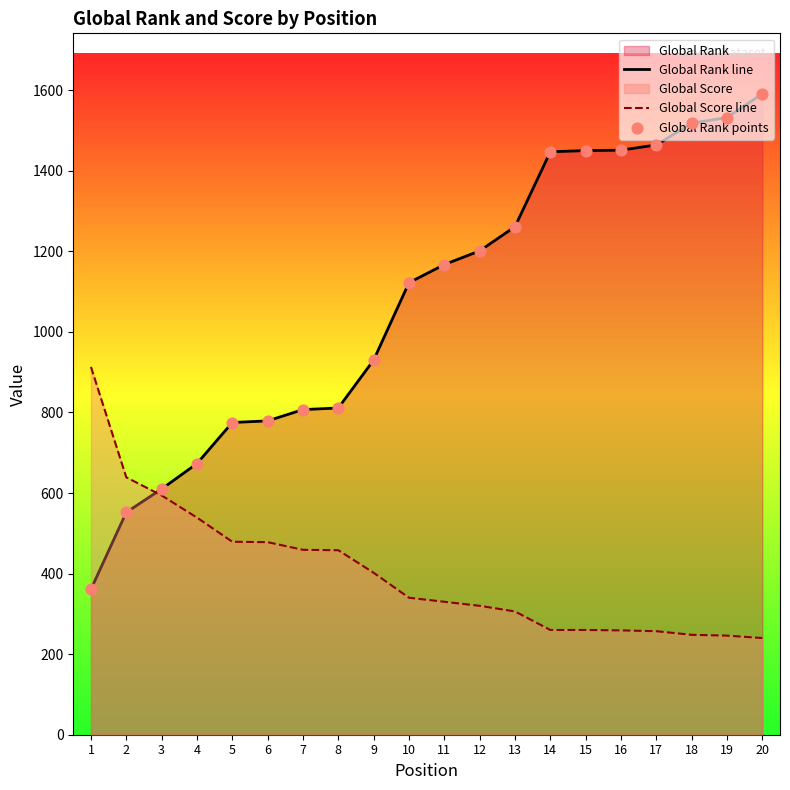

Which series has the largest total across all categories?

Global Rank line